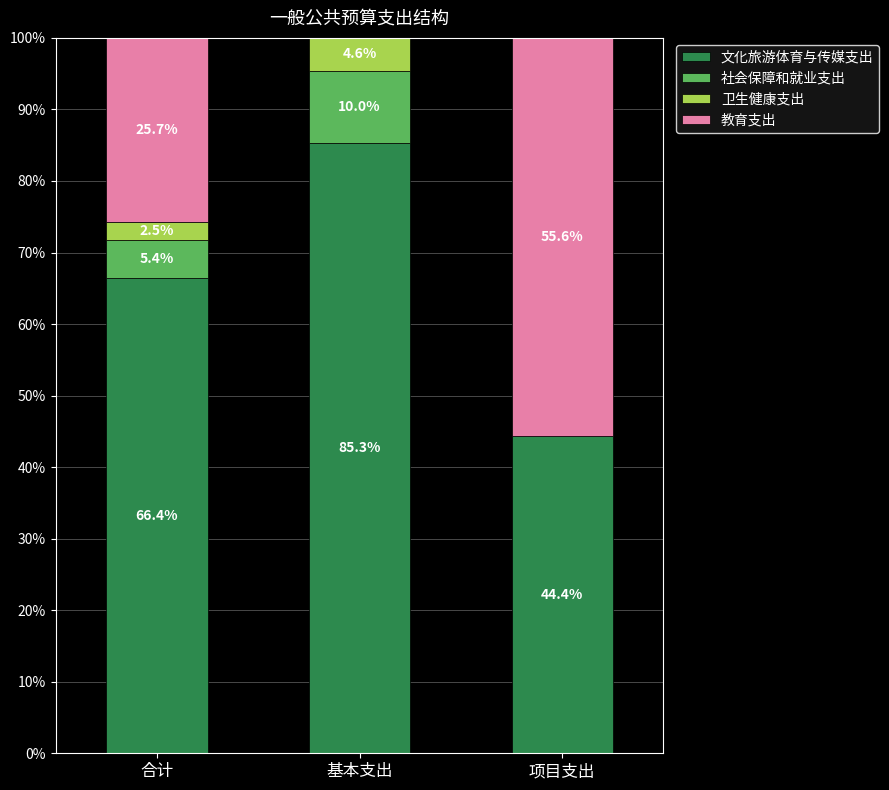

Which category has the highest value in the 文化旅游体育与传媒支出 series?

基本支出